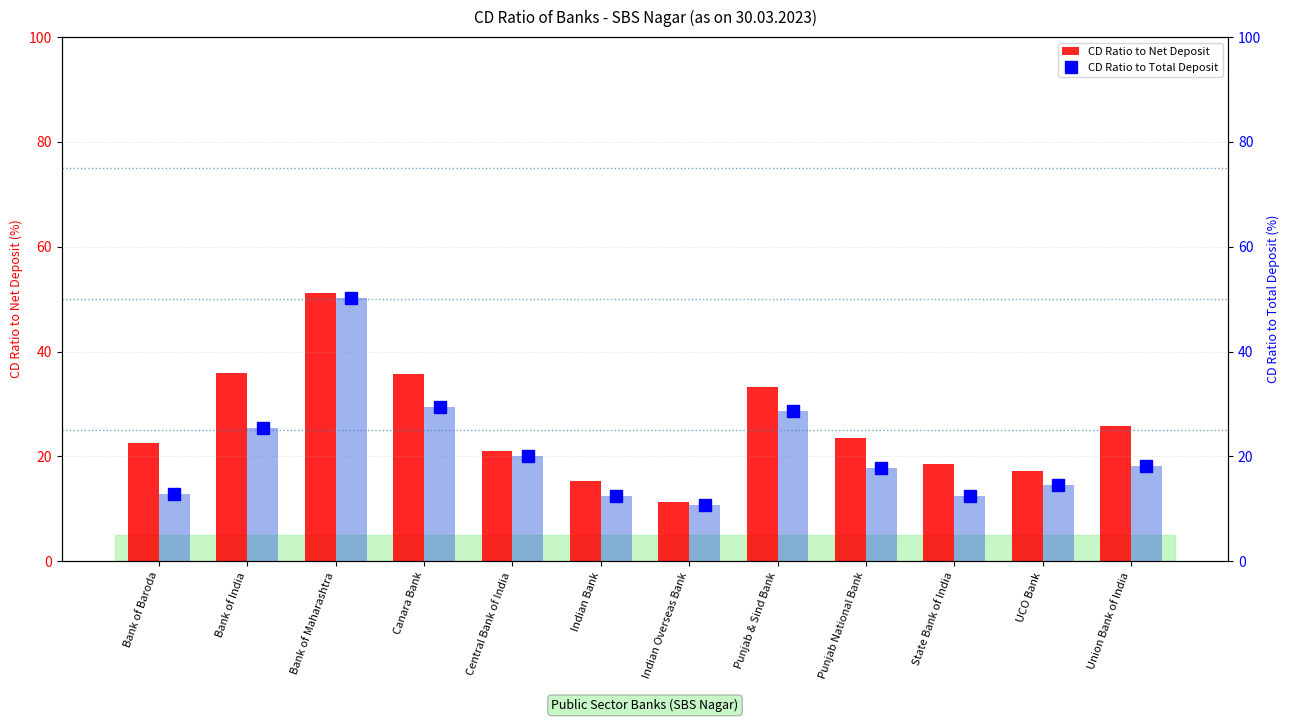

Are the bars horizontal?

No